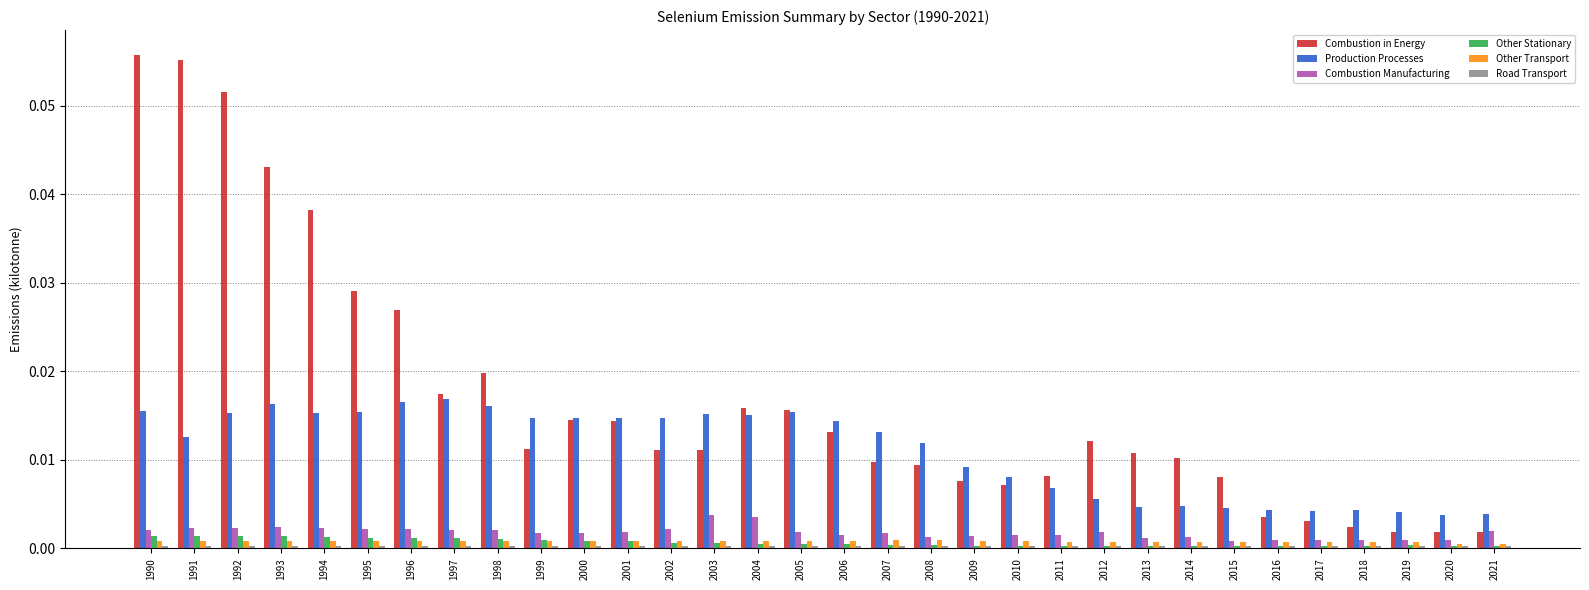

Which series has the largest total across all categories?

Combustion in Energy